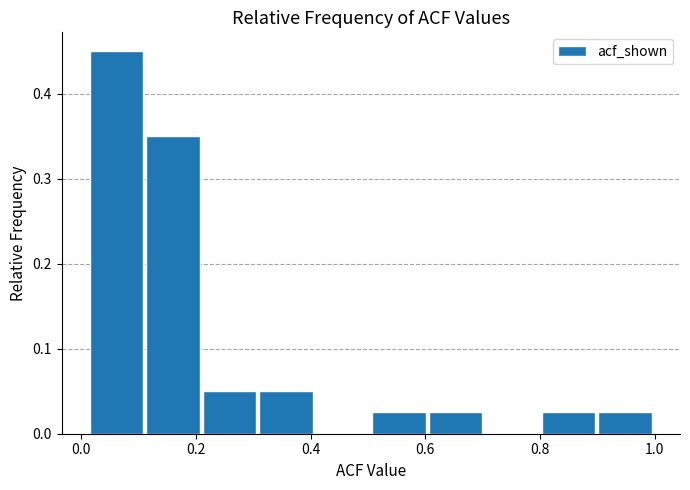

What is the height of the bar covering 0.32 to 0.40 on the x-axis? Neither the bar edges nor the heights are printed on the chart, so give them approximately, as read against the axes.

0.05